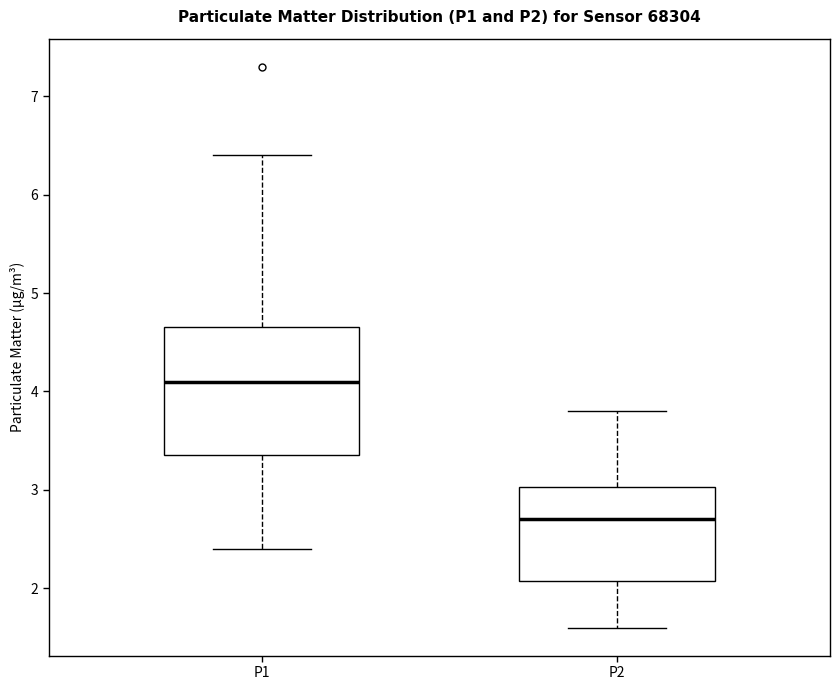

Reading left to right, transcribe this box plot: for each box, give where its median line is, the range the box spans, and where its two whiskers end, as read against the y-axis. The values are not printed on the chart, so give them approximately, as read against the axis.

P1: median 4.1, box 3.4 to 4.7, whiskers 2.4 to 6.4
P2: median 2.7, box 2.1 to 3.0, whiskers 1.6 to 3.8